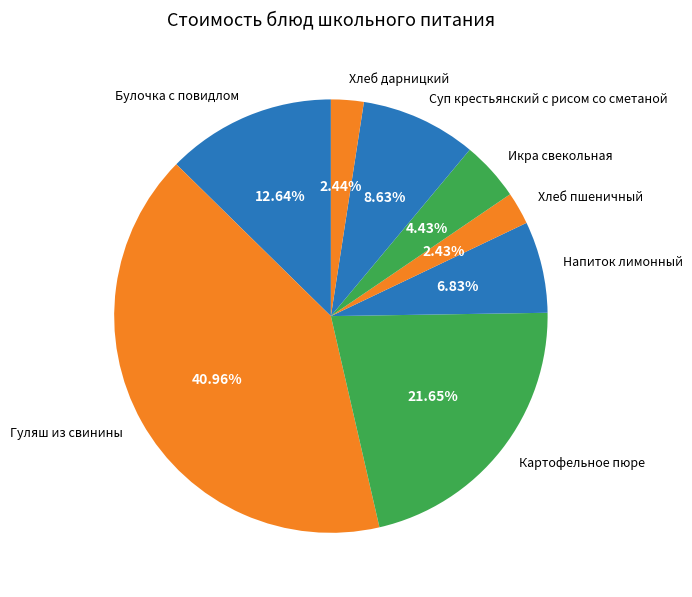

Combined, do Суп крестьянский с рисом со сметаной and Хлеб пшеничный account for over 50%?

No